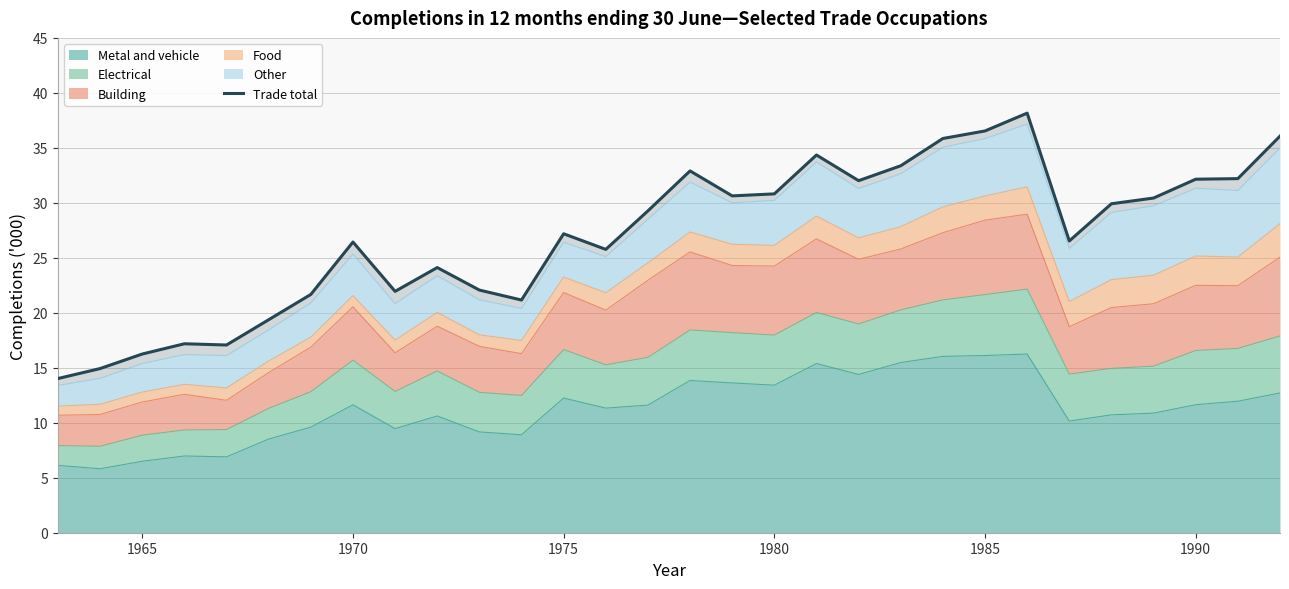

What is the lowest value of the Metal and vehicle series?

5.8